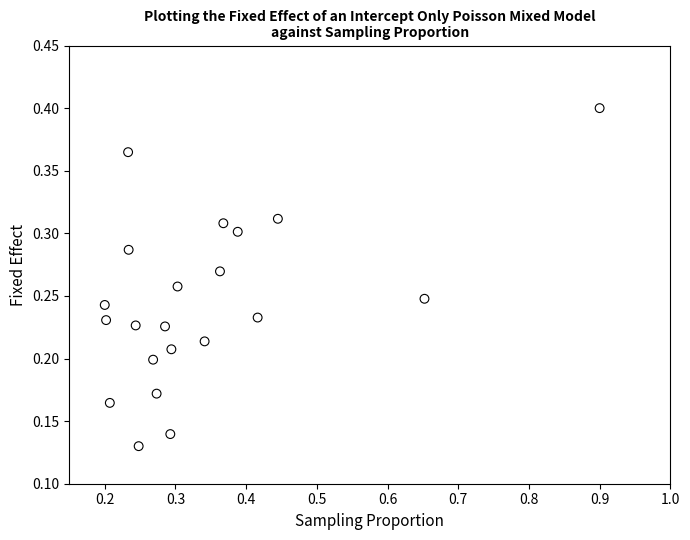

What is the range of X values (max minus min)?

0.7